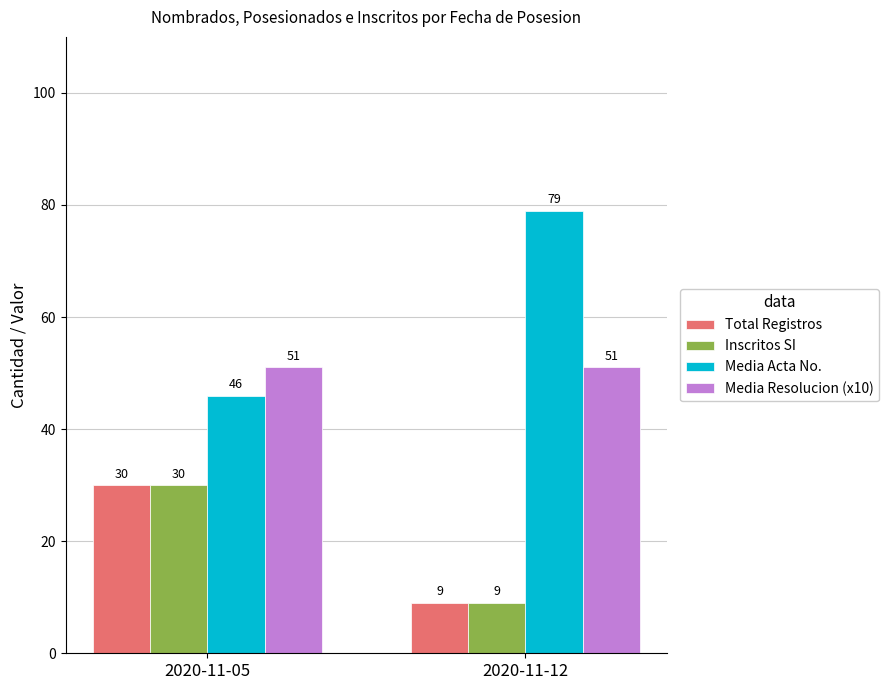

Which series has the widest spread of values?

Media Acta No.